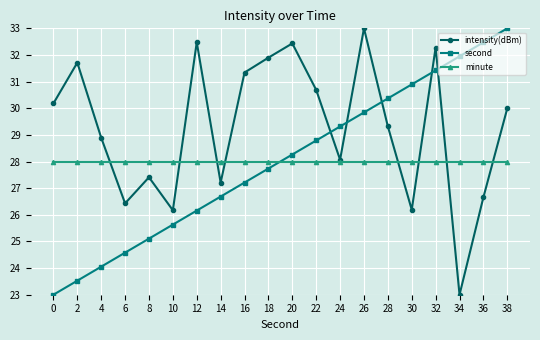

Reading right to left, list all the values displayed in this chart.

intensity(dBm): 30.0	26.7	23.0	32.3	26.2	29.3	33.0	28.1	30.7	32.4	31.9	31.3	27.2	32.5	26.2	27.4	26.4	28.9	31.7	30.2
second: 33.0	32.5	31.9	31.4	30.9	30.4	29.8	29.3	28.8	28.3	27.7	27.2	26.7	26.2	25.6	25.1	24.6	24.1	23.5	23.0
minute: 28.0	28.0	28.0	28.0	28.0	28.0	28.0	28.0	28.0	28.0	28.0	28.0	28.0	28.0	28.0	28.0	28.0	28.0	28.0	28.0